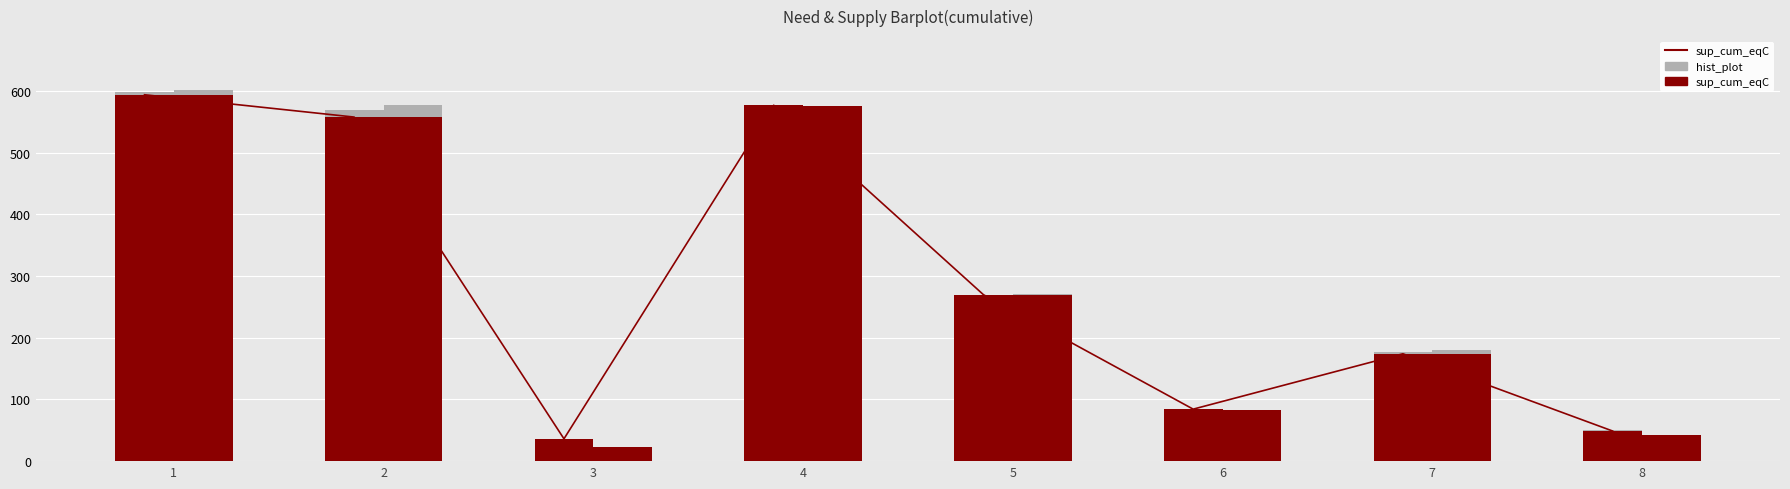

How many data points in sup_cum_eqC are above 269?

4